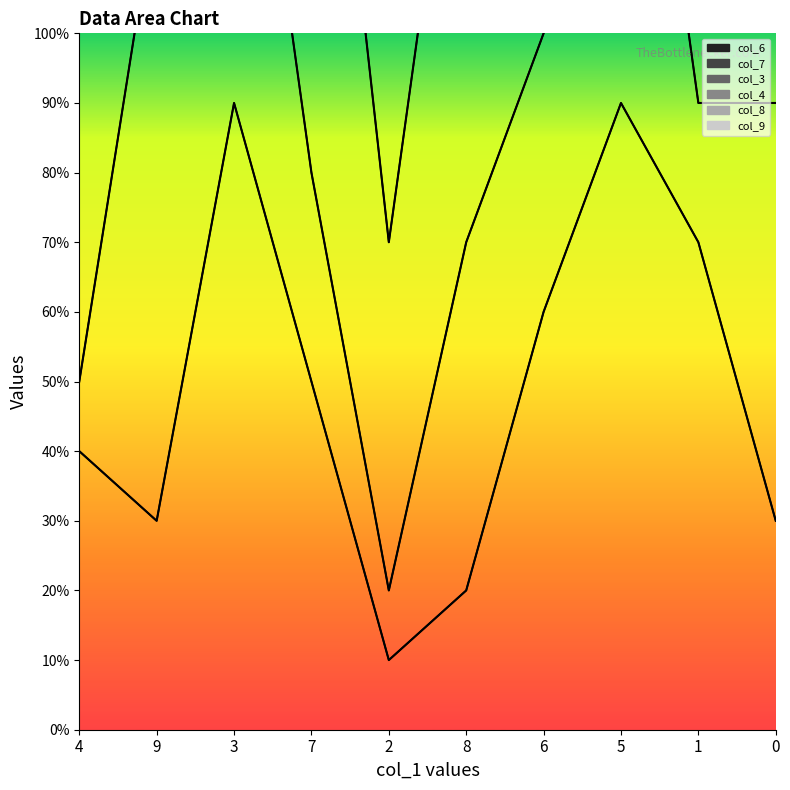

True or false: col_9 and col_7 intersect in this chart.

False